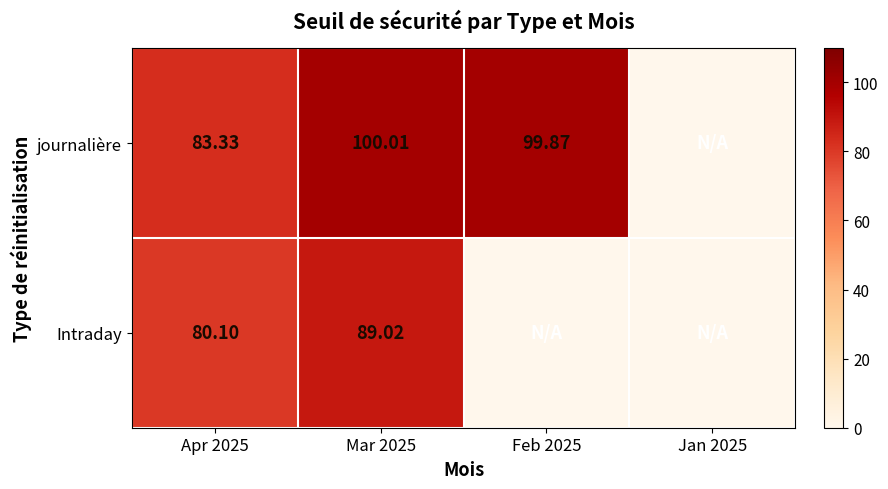

At which label does journalière first exceed 99?

Mar 2025